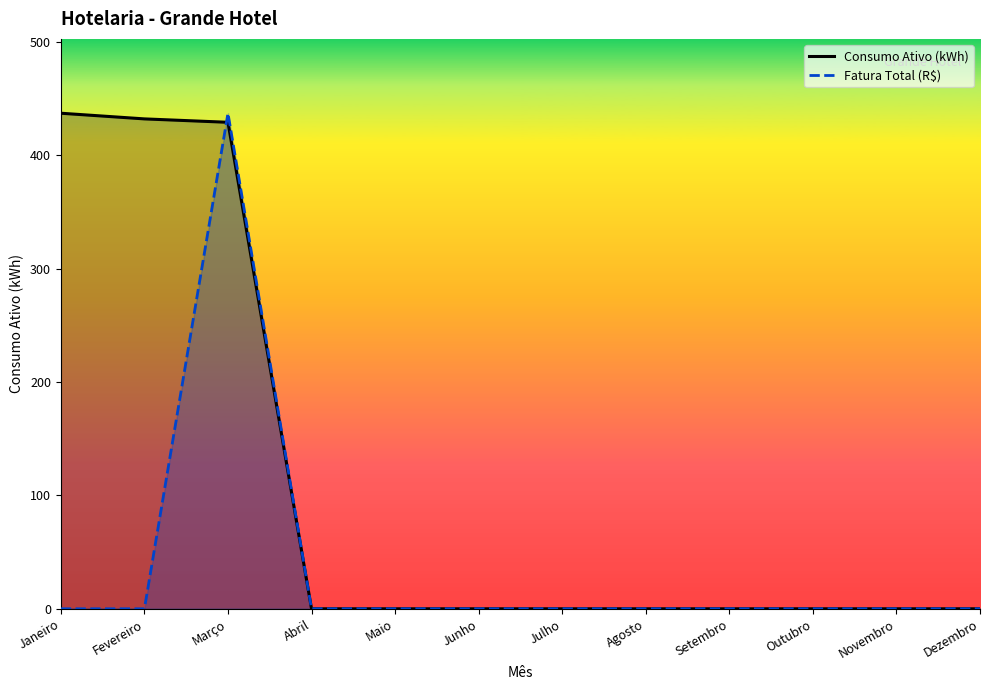

What is the average value of the Fatura Total (R$) line series?

36